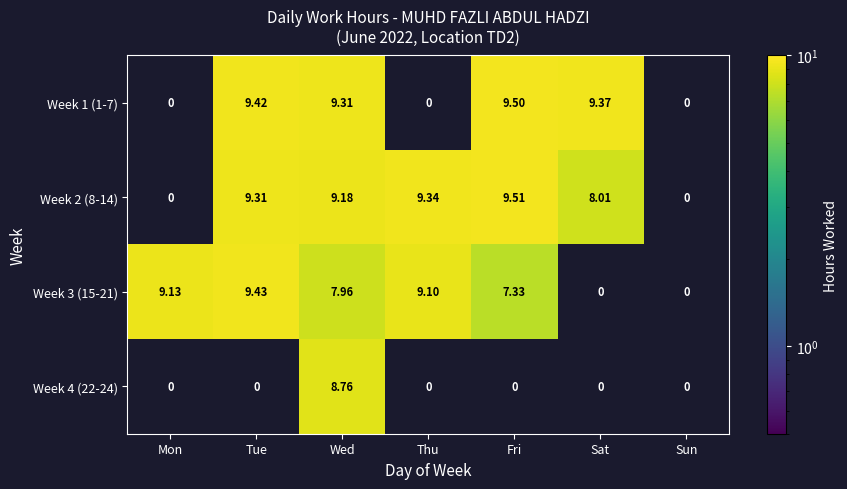

At which category is the sum across all series the highest?

Wed